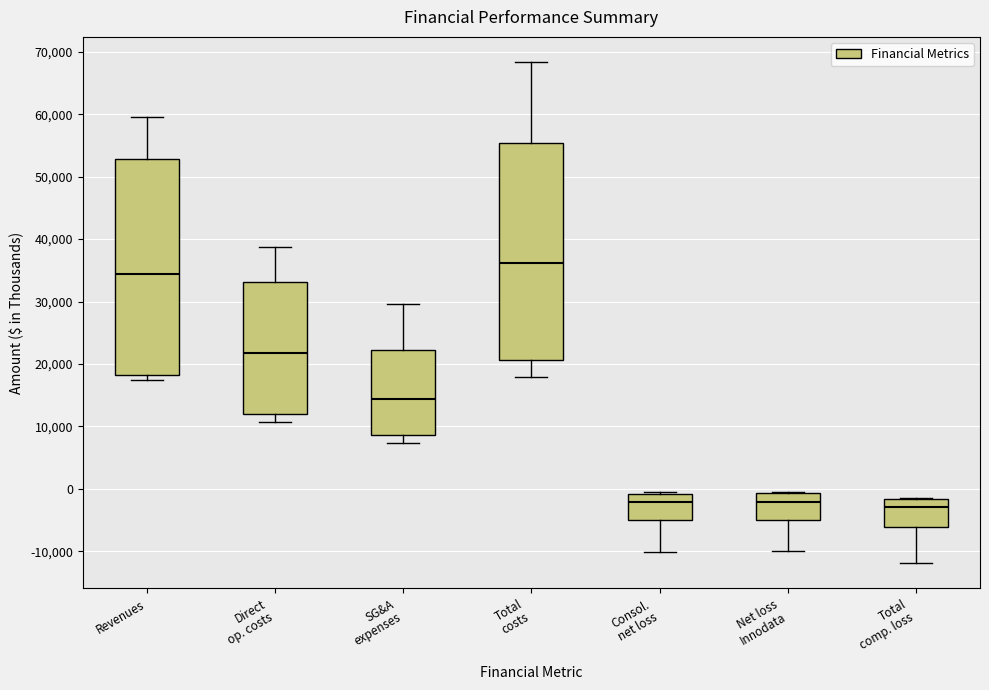

Where is the upper edge of the box for Total costs on the y-axis? The values are not printed on the chart, so give them approximately, as read against the axis.

55000